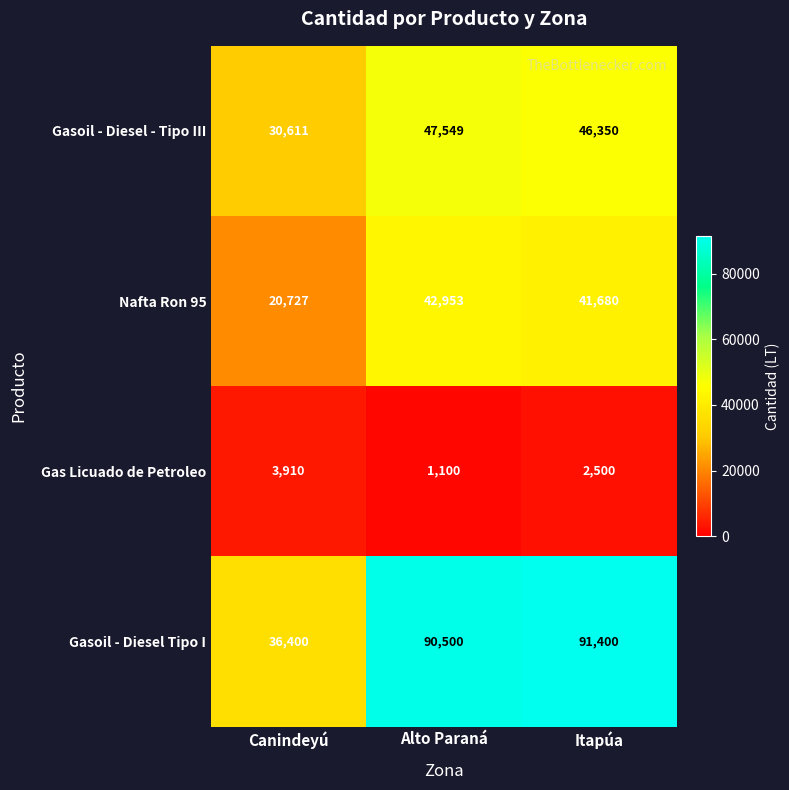

List the series in order of their peak value, lowest first.

Gas Licuado de Petroleo, Nafta Ron 95, Gasoil - Diesel - Tipo III, Gasoil - Diesel Tipo I